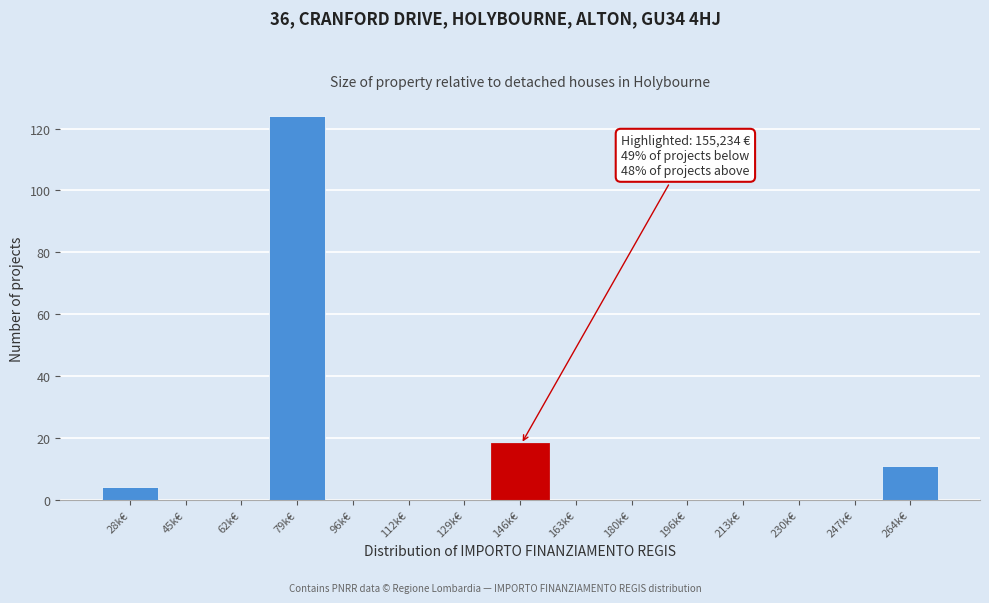

Reading left to right, list all the values displayed in this chart.

28k€=4	45k€=0	62k€=0	79k€=124	96k€=0	112k€=0	129k€=0	146k€=18	163k€=0	180k€=0	196k€=0	213k€=0	230k€=0	247k€=0	264k€=11